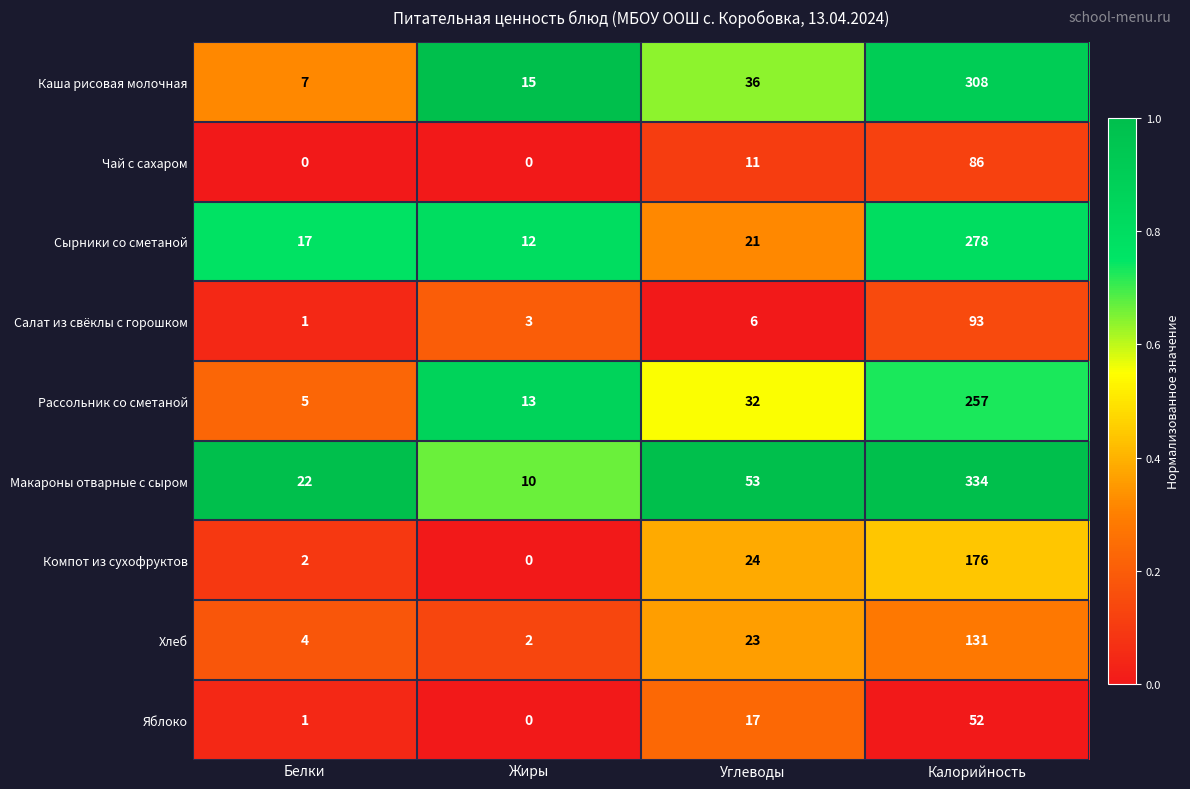

What is the total value across all series at Жиры?

55